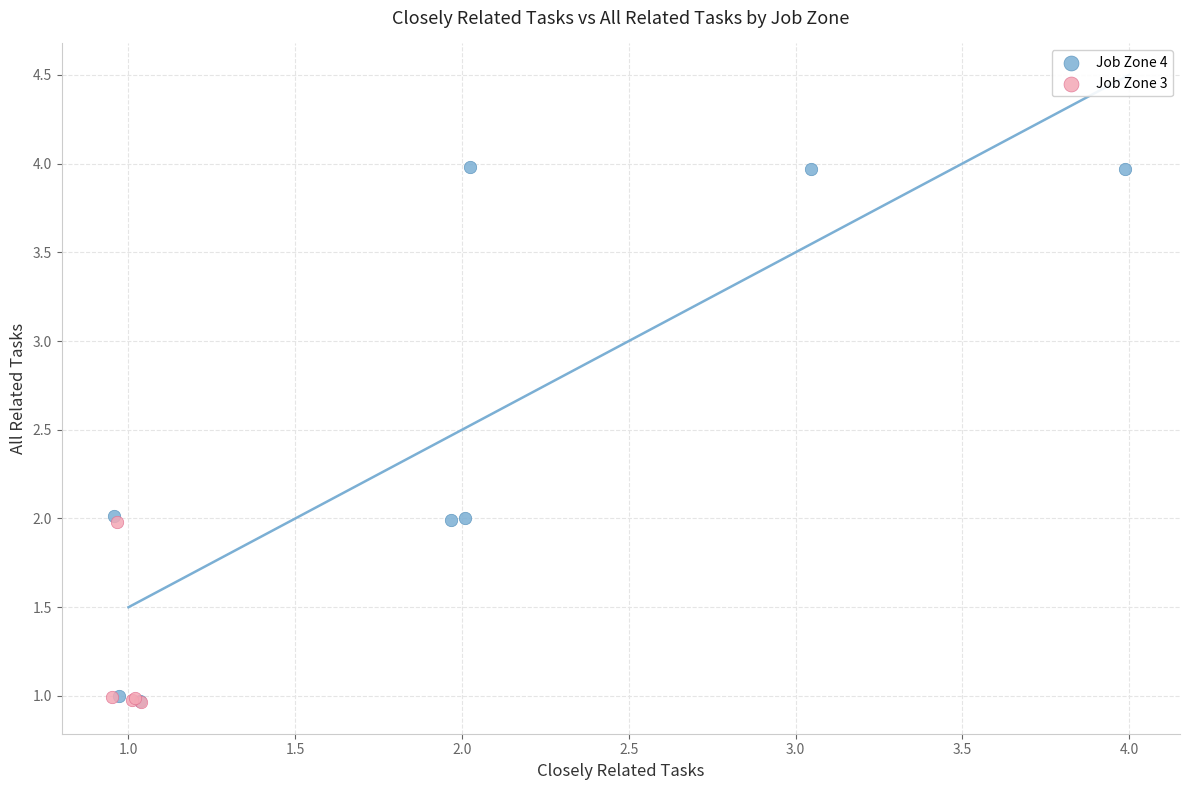

Which series contains the highest Y value?

Job Zone 4